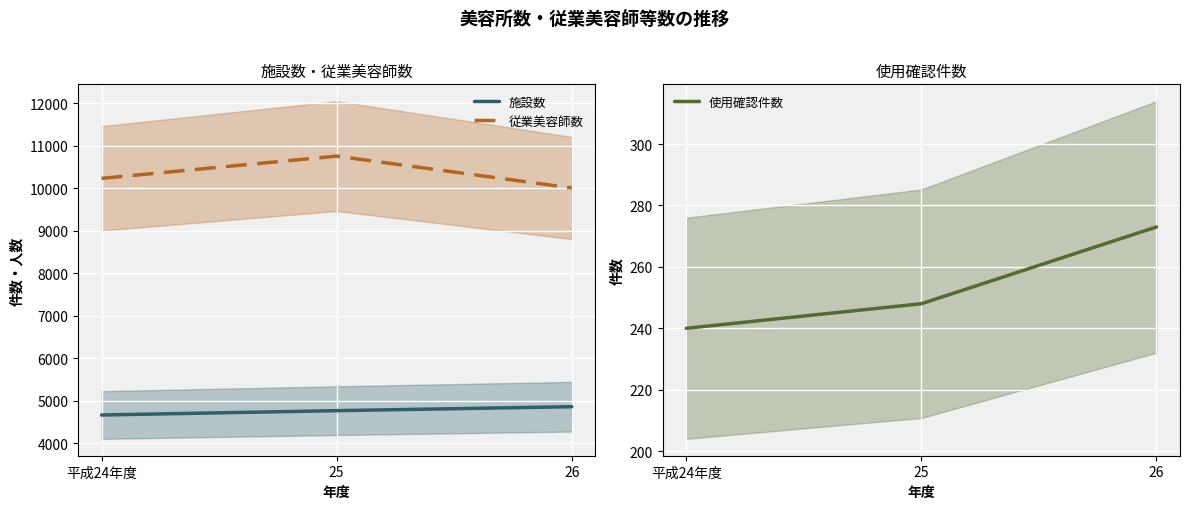

What are all the series names shown in the legend?

施設数, 従業美容師数, 使用確認件数